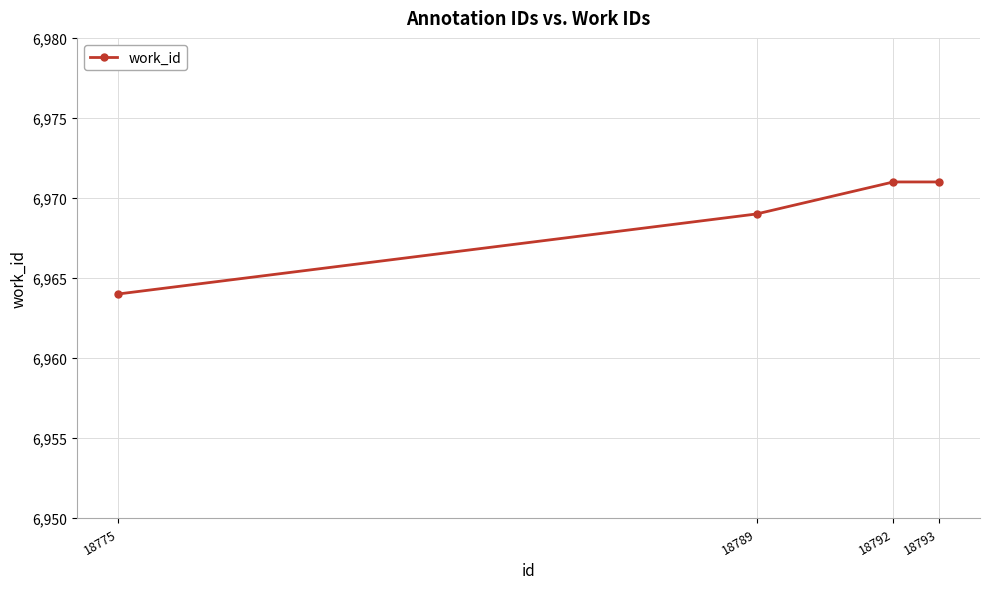

Is it true that the value at 18792 is 11877?

False